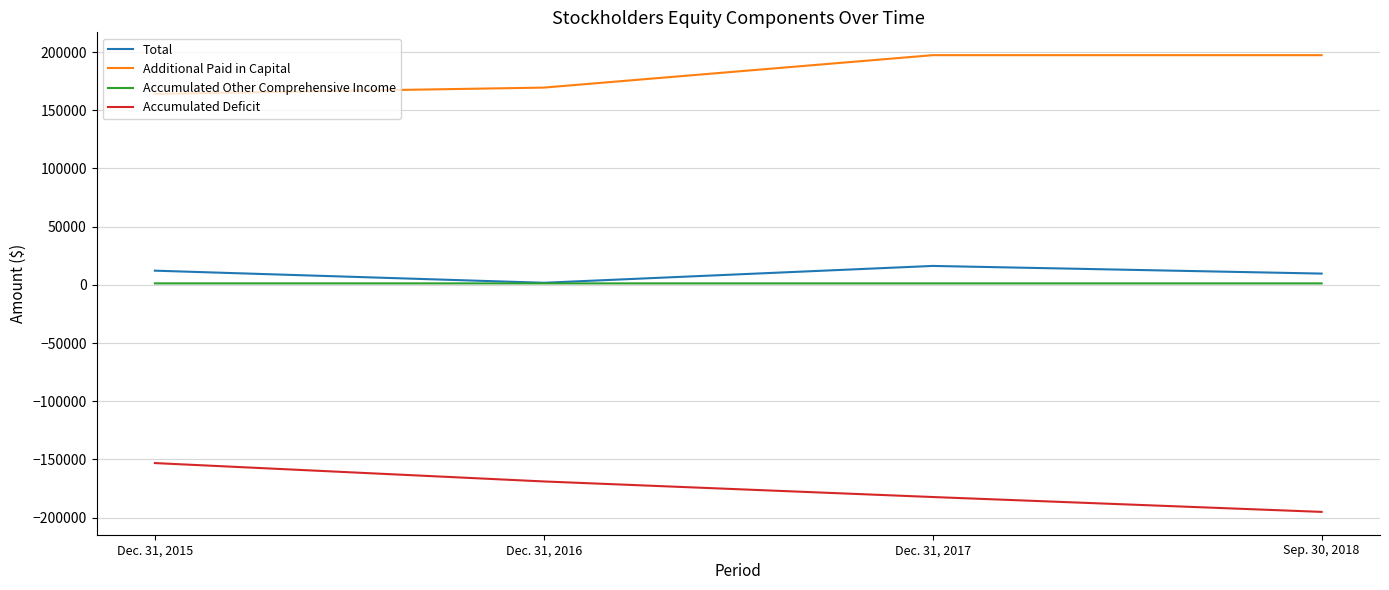

True or false: Accumulated Deficit and Accumulated Other Comprehensive Income intersect in this chart.

False